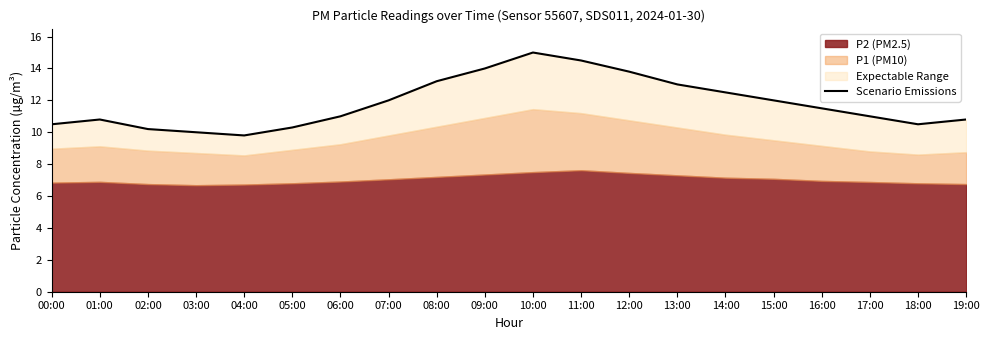

The chart shows a value of 6.0 at 17:00. True or false?

False